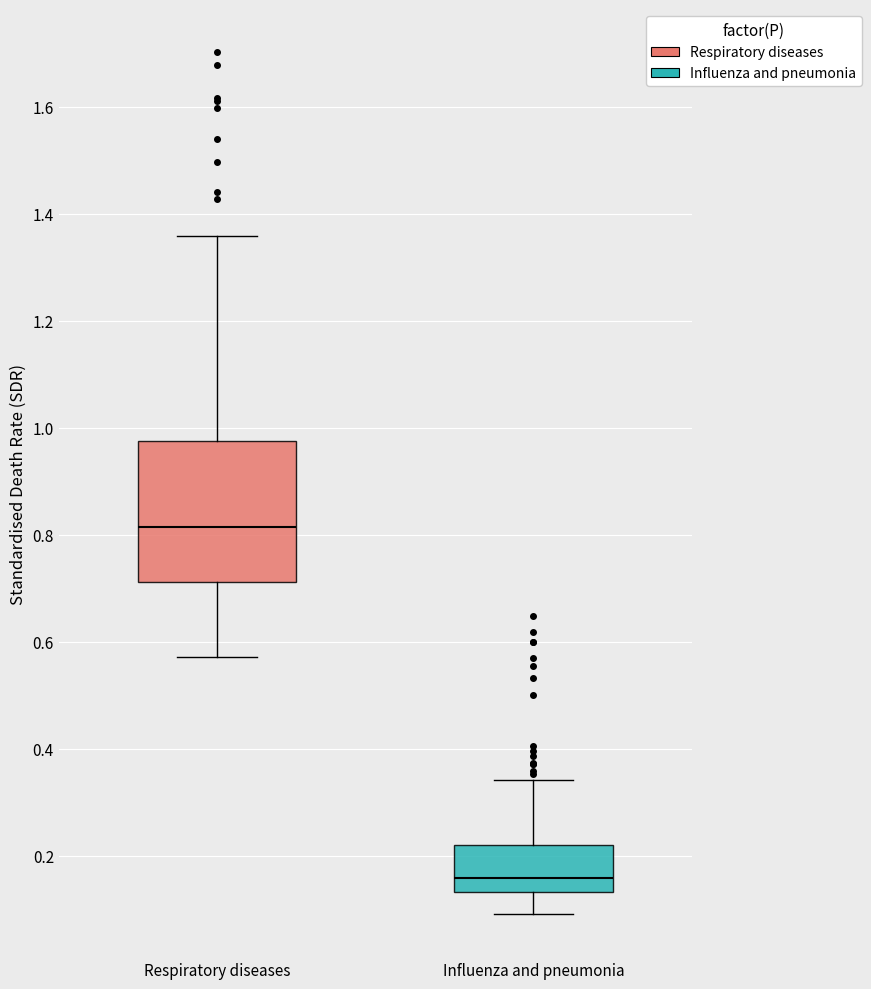

Reading left to right, read every box against the y-axis: the position of its median line, the range the box covers, and the ends of its whiskers. The values are not printed on the chart, so give them approximately, as read against the axis.

Respiratory diseases: median 0.82, box 0.72 to 0.98, whiskers 0.58 to 1.36
Influenza and pneumonia: median 0.16, box 0.14 to 0.22, whiskers 0.10 to 0.34